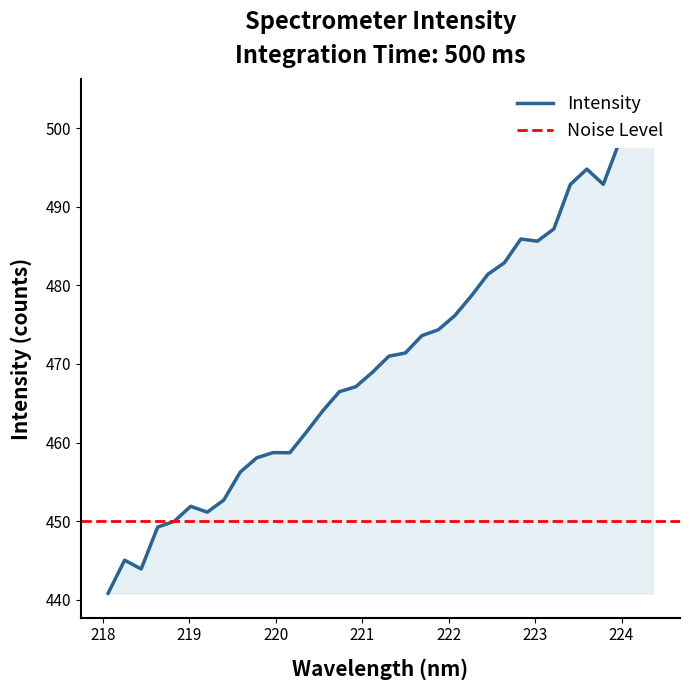

True or false: there are more than 1 points higher than both neighbors.

True